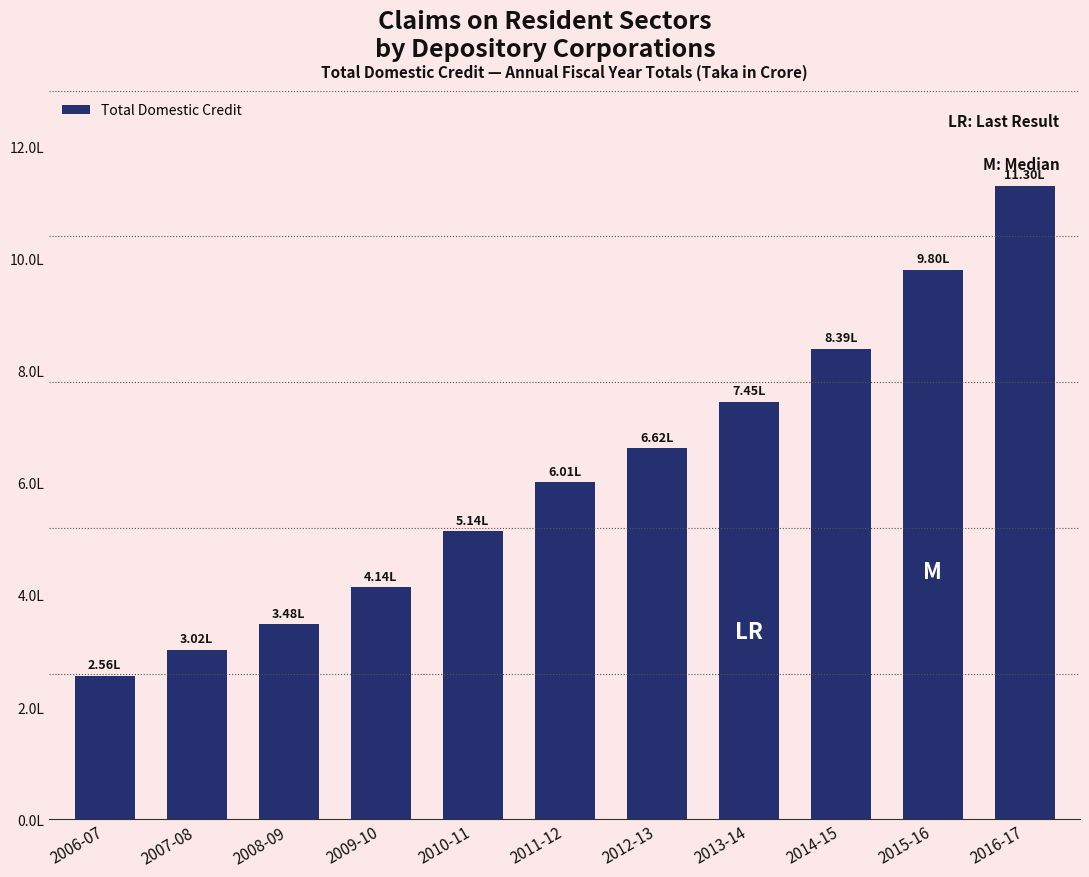

Between 2006-07 and 2016-17, which is larger?

2016-17